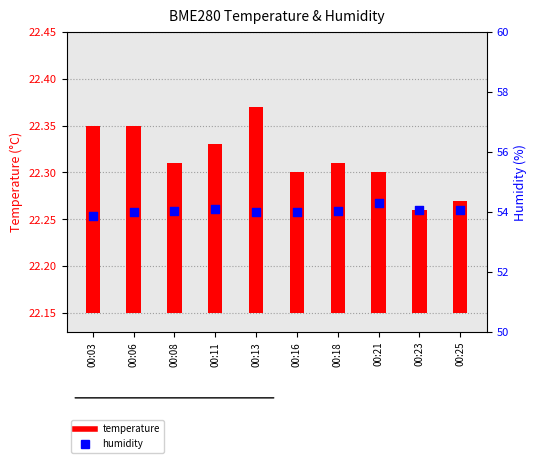

At how many categories does at least one series exceed 51?

10